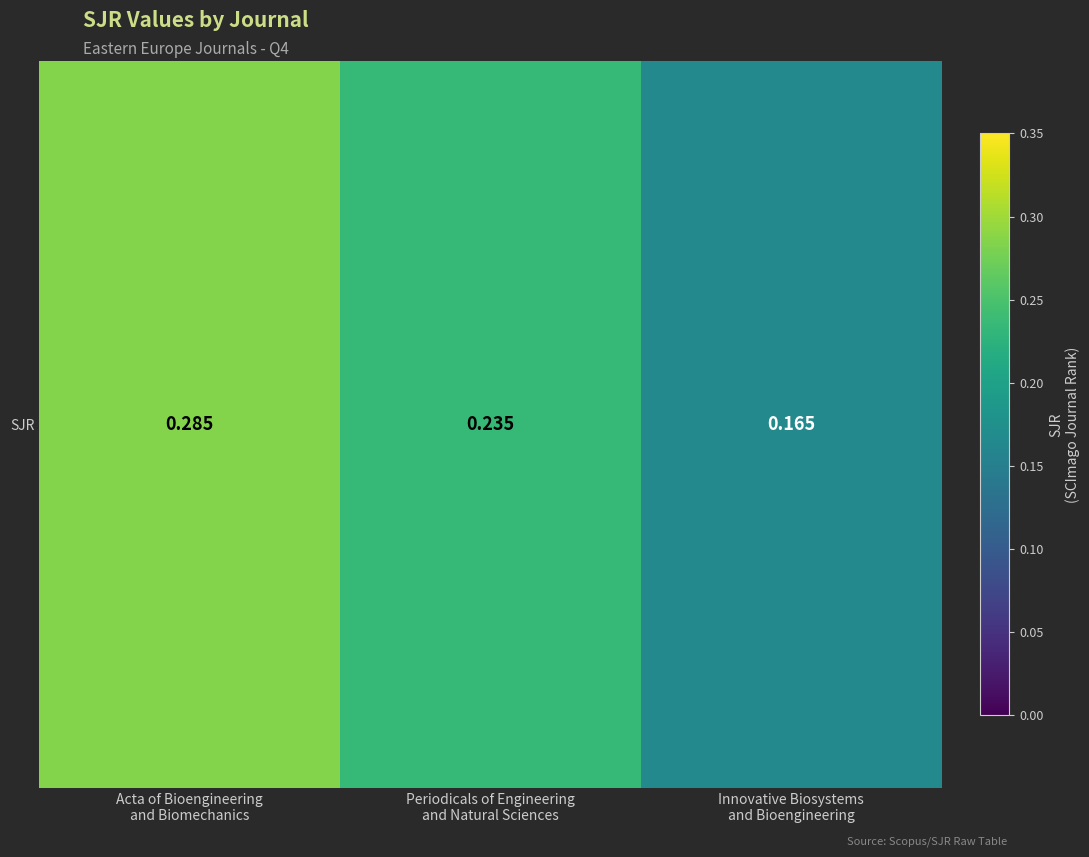

What is the change in value from Acta of Bioengineering
and Biomechanics to Innovative Biosystems
and Bioengineering?

-0.1